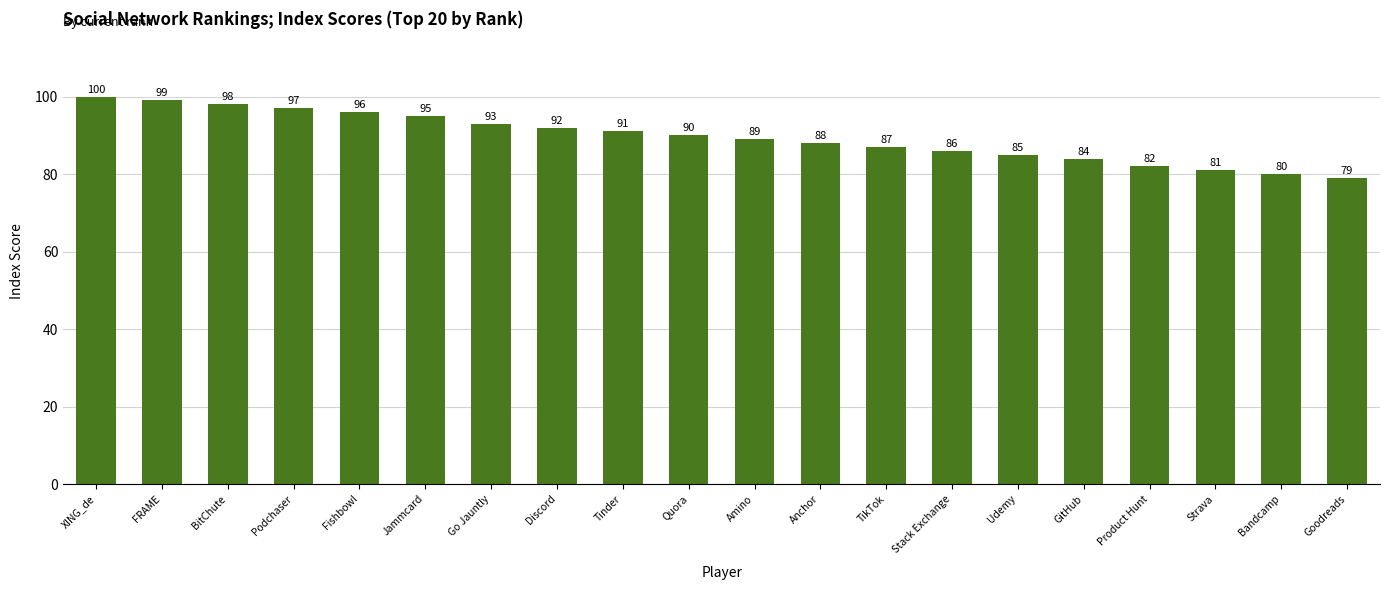

Approximately how many times larger is the value at FRAME compared to Fishbowl?

1.0